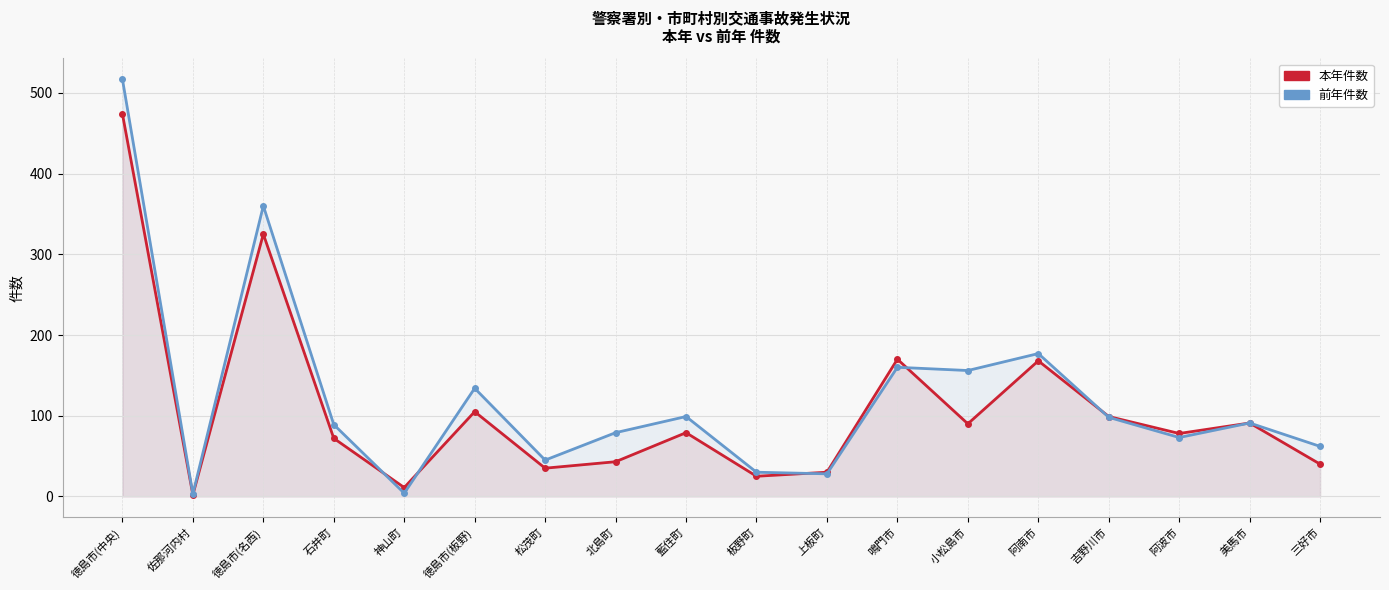

How many lines are shown in the chart?

2